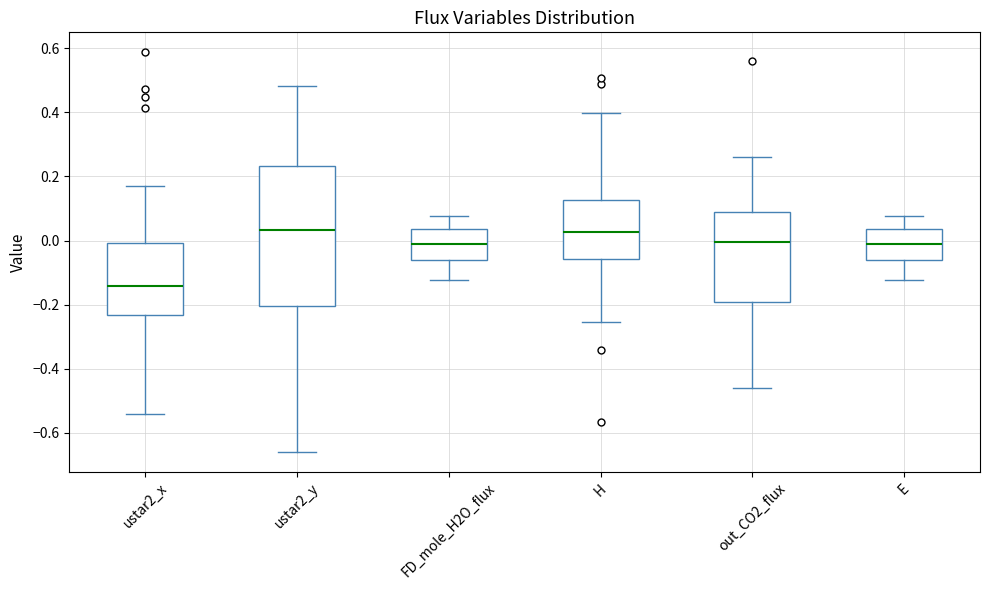

Reading left to right, read every box against the y-axis: the position of its median line, the range the box covers, and the ends of its whiskers. The values are not printed on the chart, so give them approximately, as read against the axis.

ustar2_x: median -0.14, box -0.24 to 0.00, whiskers -0.54 to 0.18
ustar2_y: median 0.04, box -0.20 to 0.24, whiskers -0.66 to 0.48
FD_mole_H2O_flux: median -0.02, box -0.06 to 0.04, whiskers -0.12 to 0.08
H: median 0.02, box -0.06 to 0.12, whiskers -0.26 to 0.40
out_CO2_flux: median 0.00, box -0.20 to 0.08, whiskers -0.46 to 0.26
E: median -0.02, box -0.06 to 0.04, whiskers -0.12 to 0.08